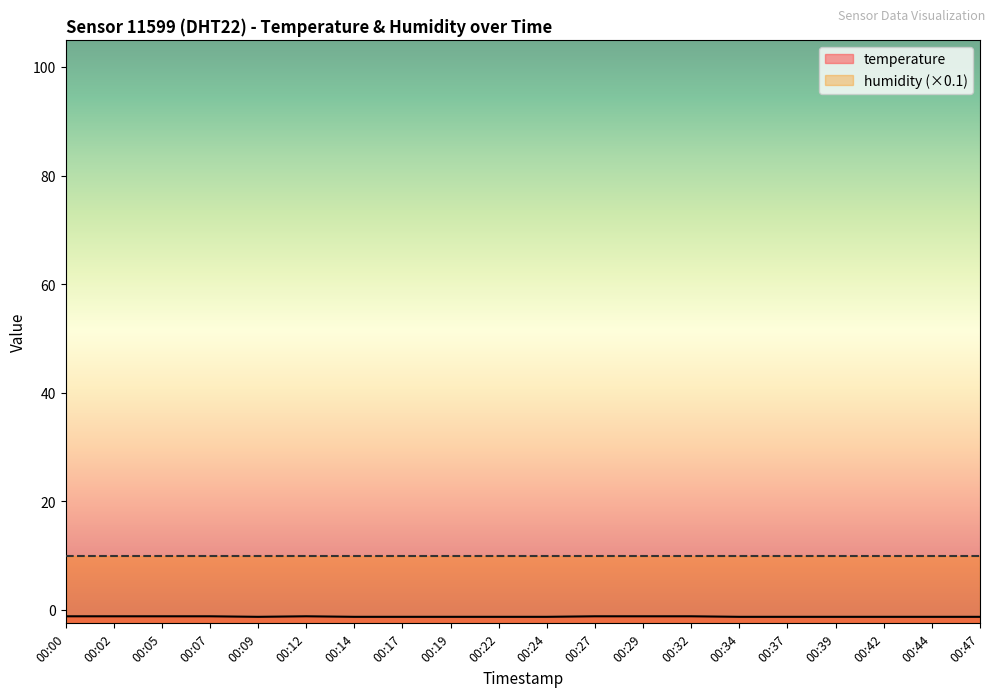

Where is the data nearest to the value -1?

00:00